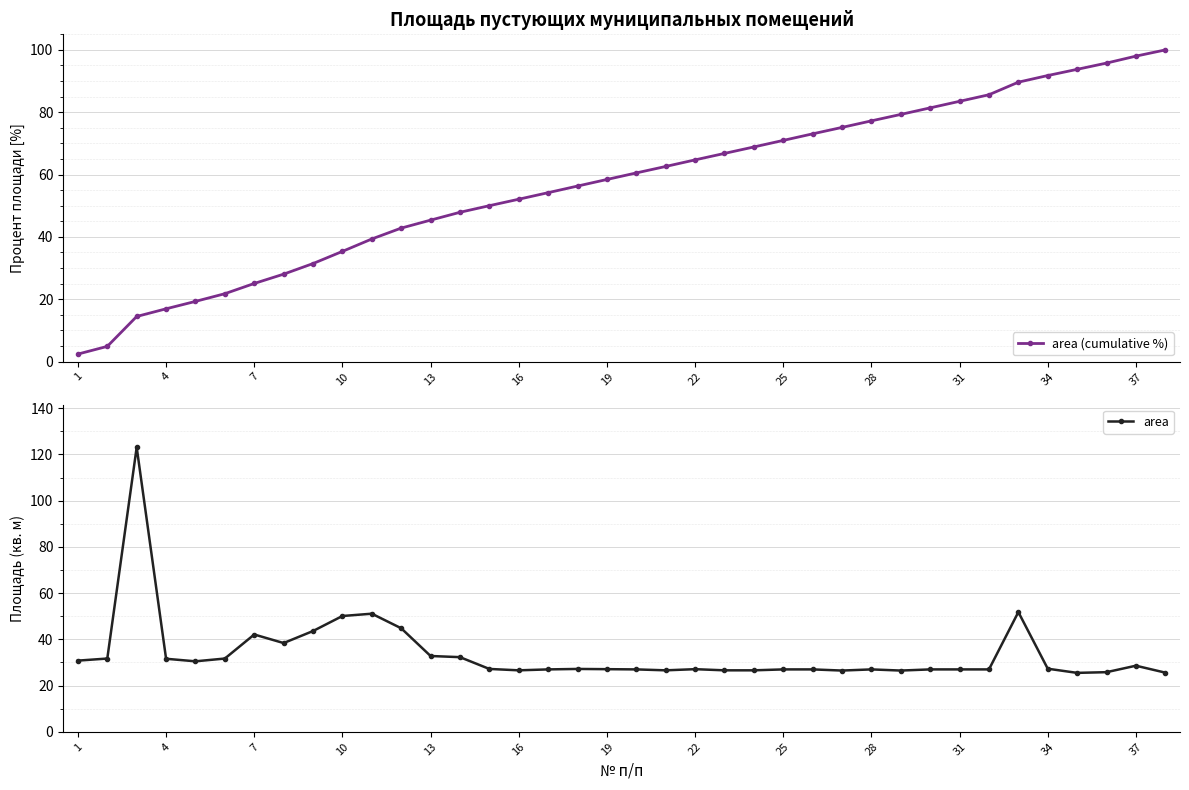

What is the maximum value for area (cumulative %)?

100.0